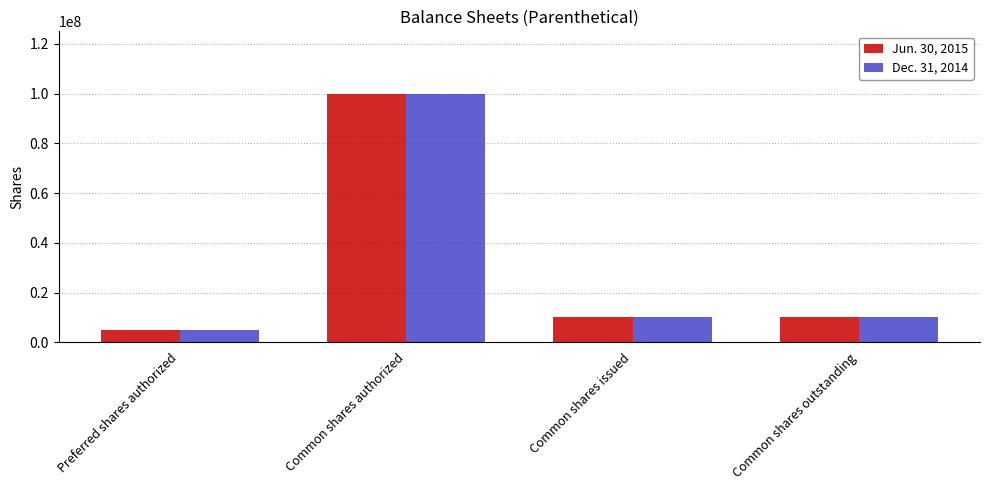

Which label corresponds to the smallest value in the chart?

Preferred shares authorized